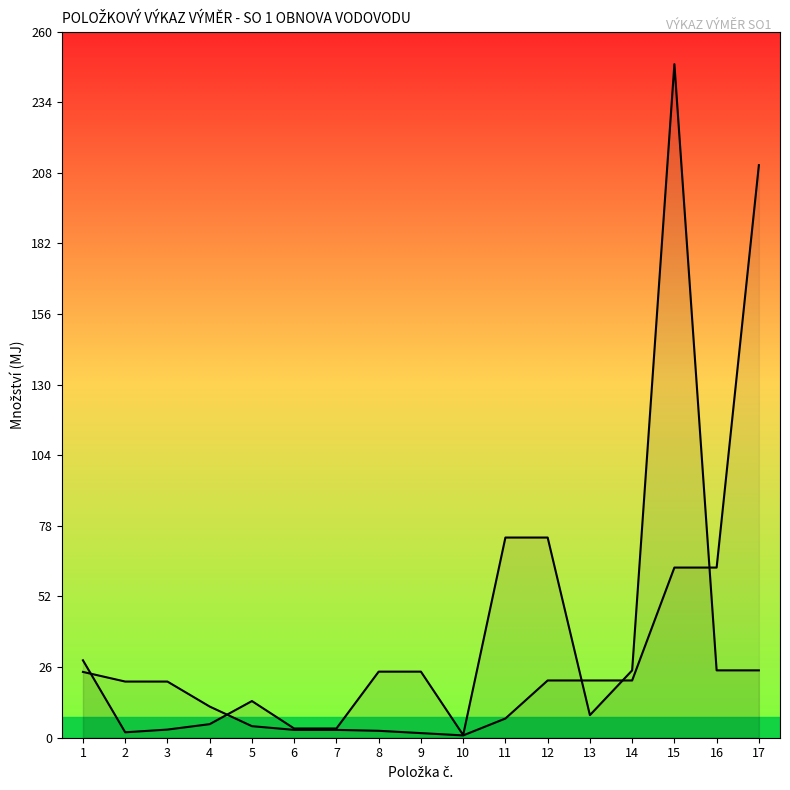

At how many categories does at least one series exceed 178?

2